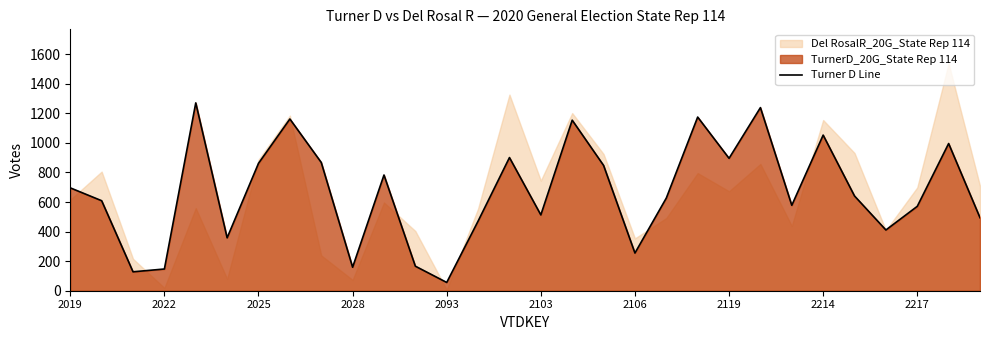

What is the lowest value of the Turner D Line series?

56